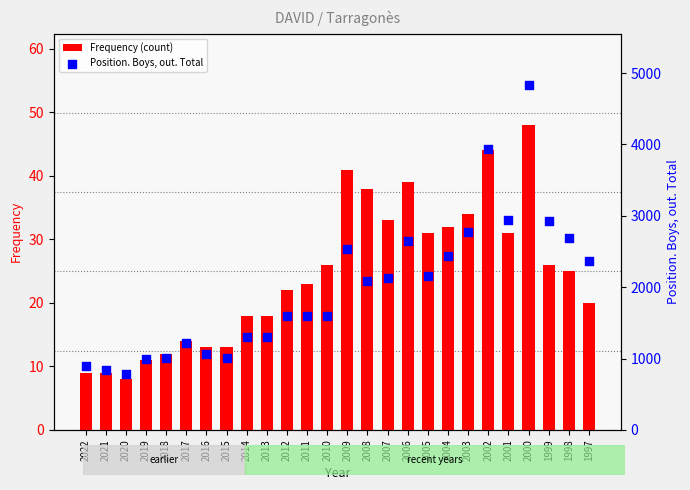

Which series contains the lowest Y value?

Frequency (count)